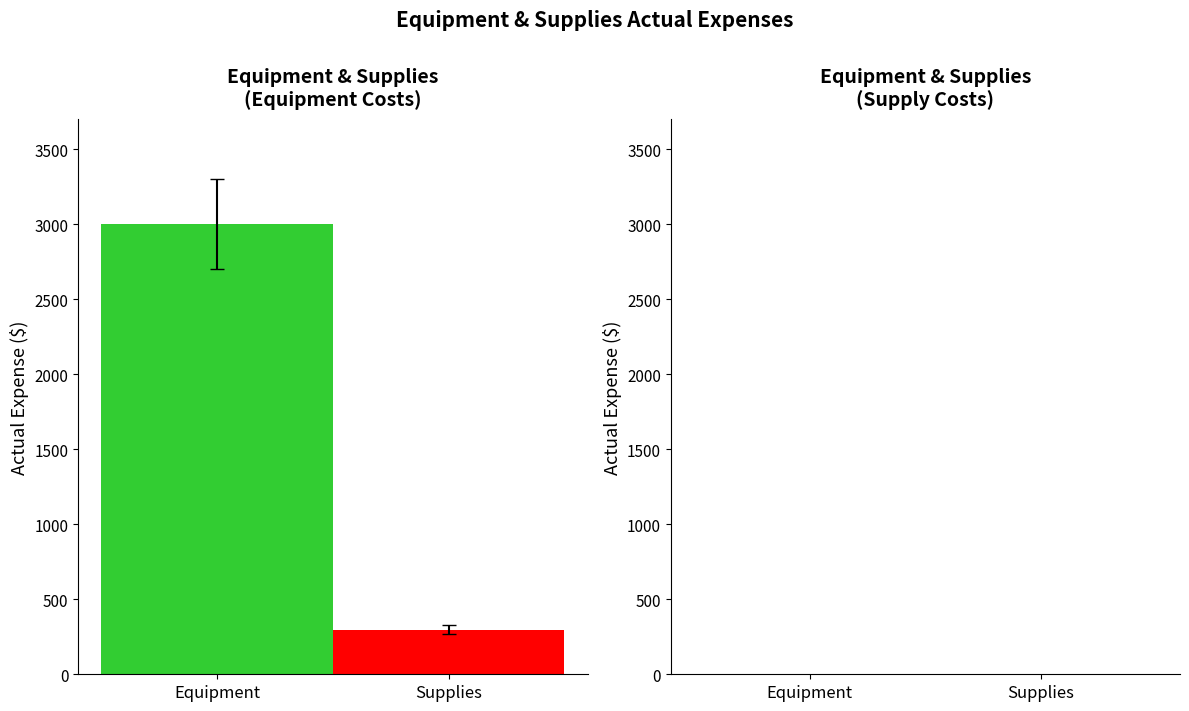

What is the difference between the highest and lowest values at Equipment?

2703